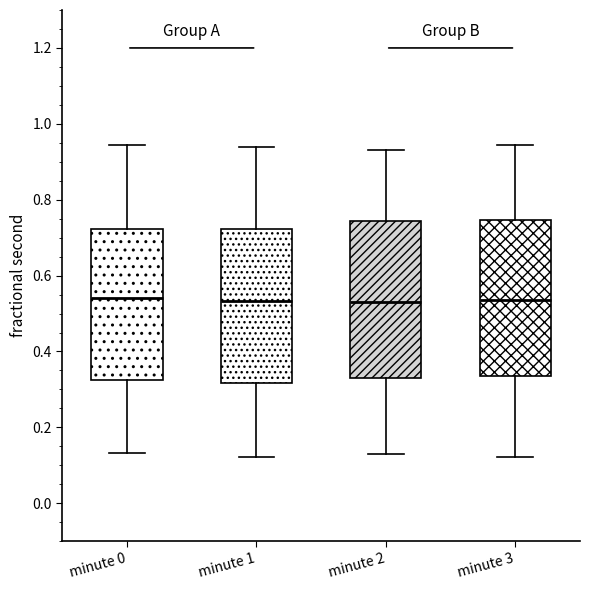

Where is the upper edge of the box for minute 0 on the y-axis? The values are not printed on the chart, so give them approximately, as read against the axis.

0.72